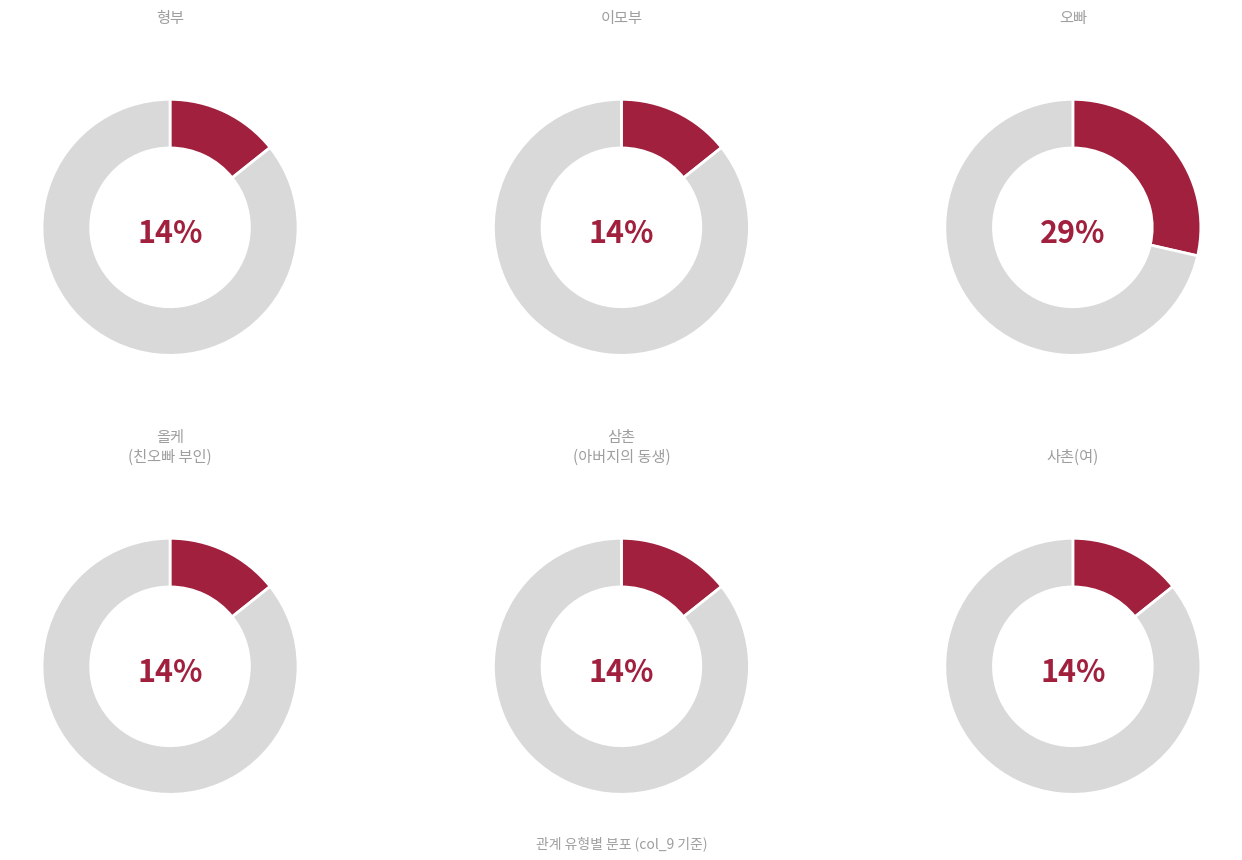

Count the number of slices in the pie.

6